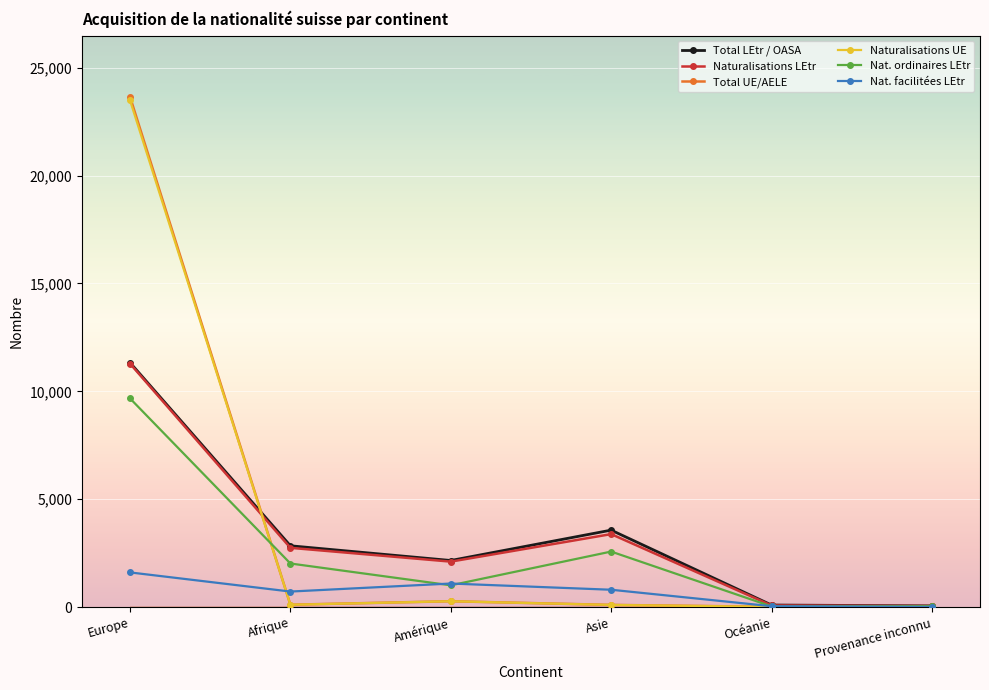

Where does the Total LEtr / OASA series first go above 2846?

Europe